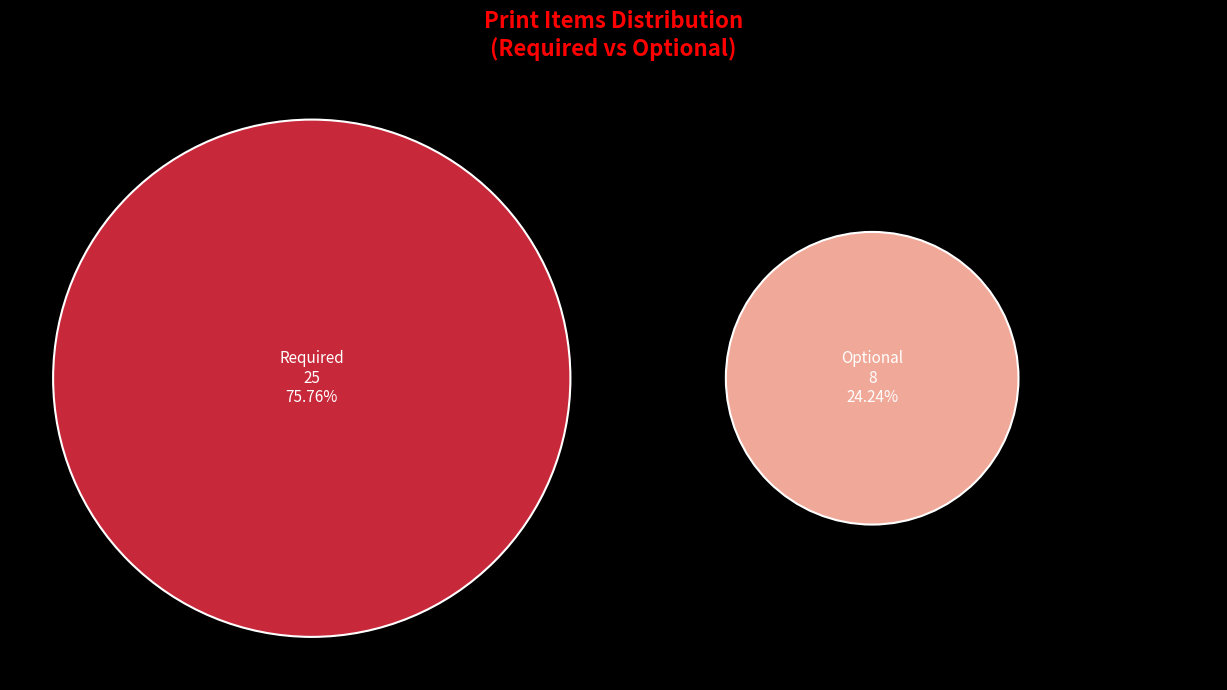

True or false: オプション (●) accounts for 33% of the total.

False